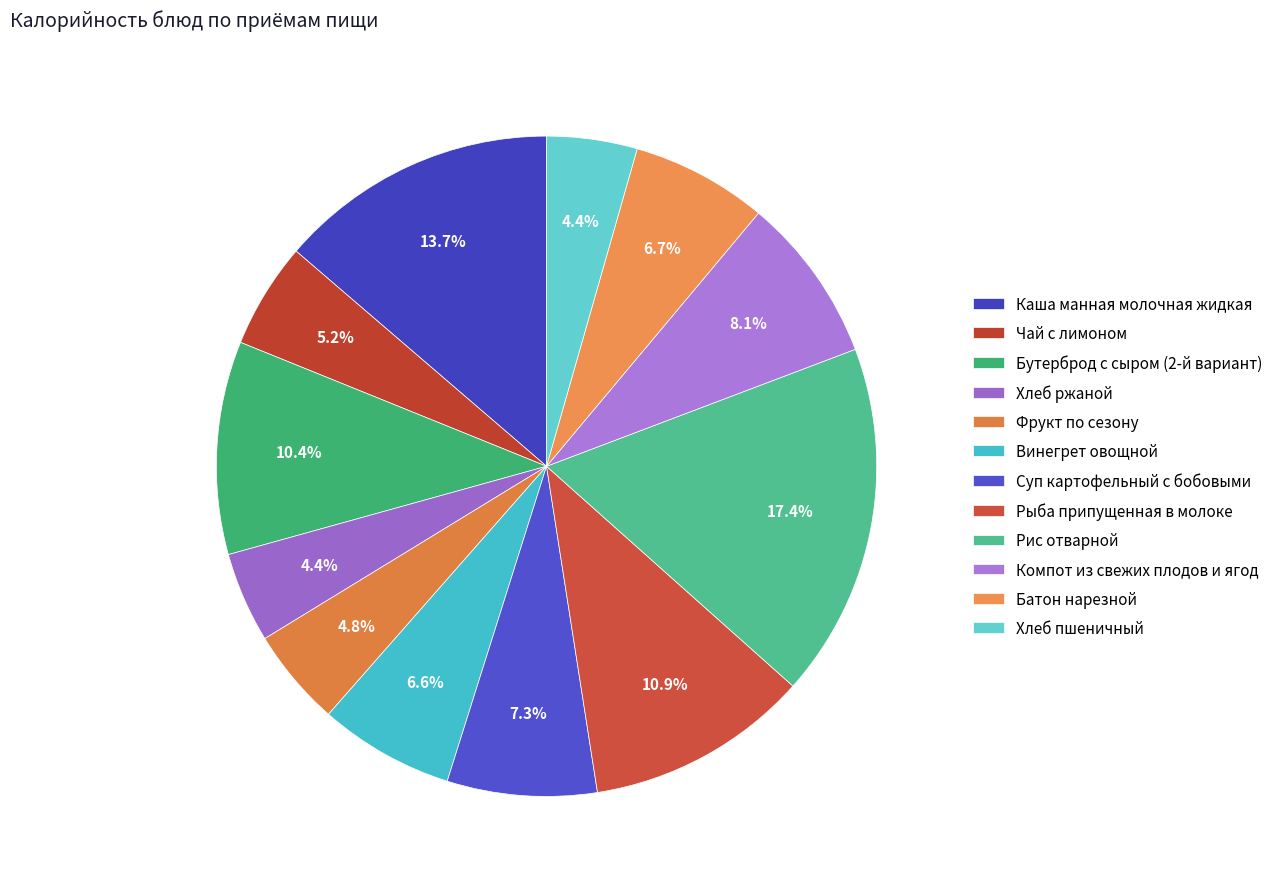

Which category has the smallest portion of the pie?

Хлеб ржаной